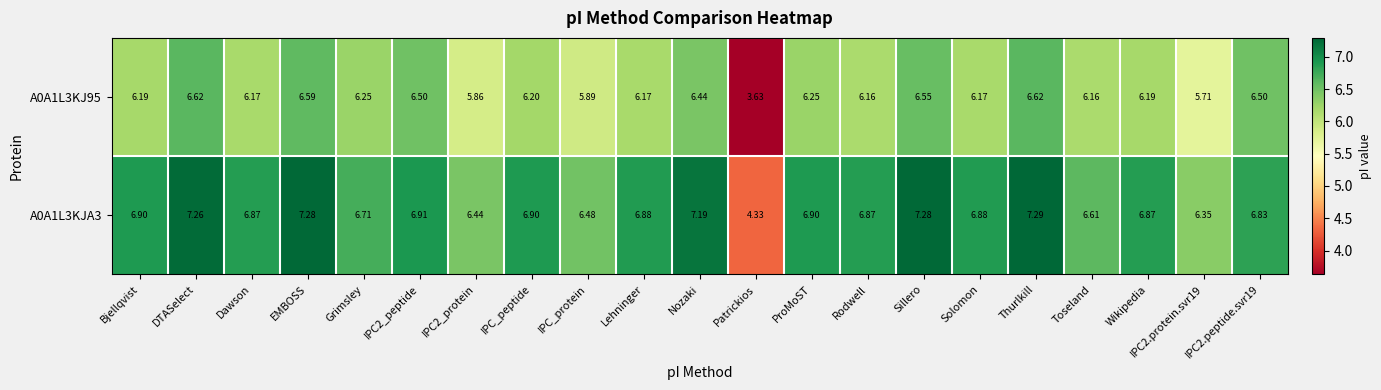

Rank the series by their maximum value, from highest to lowest.

A0A1L3KJA3, A0A1L3KJ95